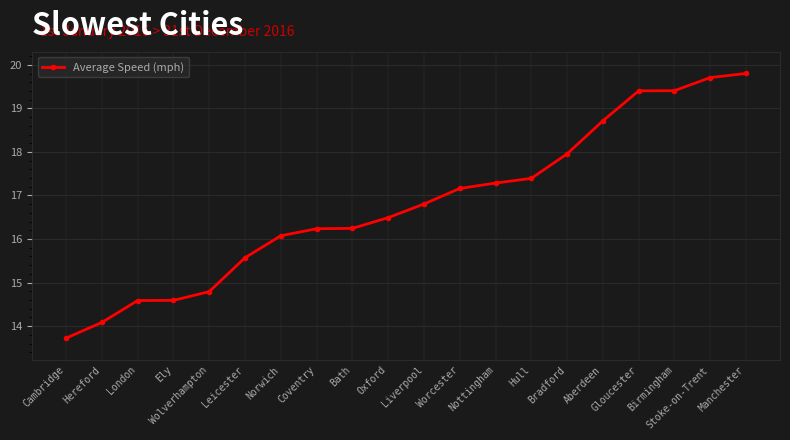

True or false: the data shows 14.6 at Ely.

True